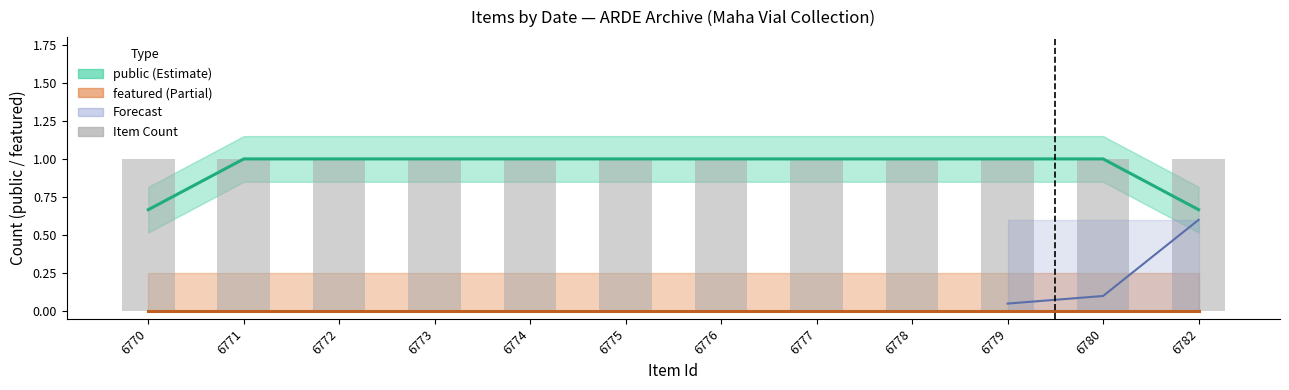

What is the sum of the public values at 6782 and 6777?

1.7